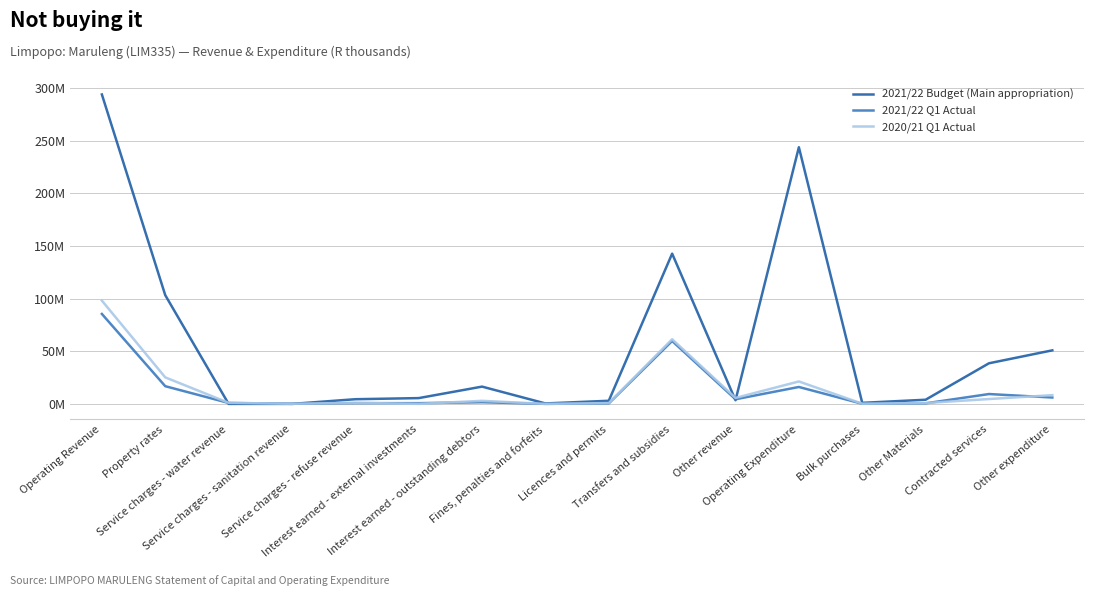

What are all the series names shown in the legend?

2021/22 Budget (Main appropriation), 2021/22 Q1 Actual, 2020/21 Q1 Actual